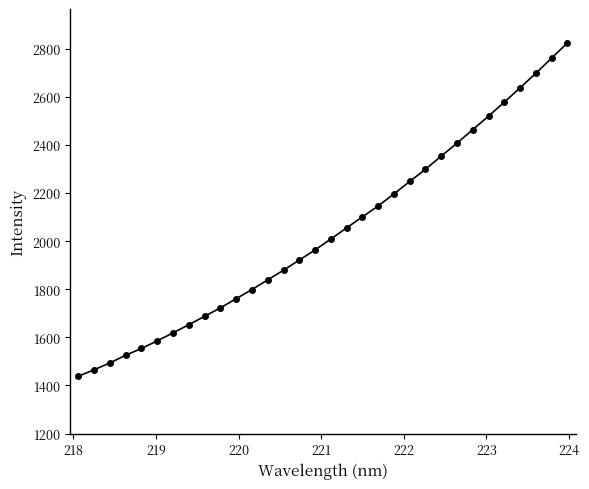

What is the value of the 2nd point from the left?

1465.3